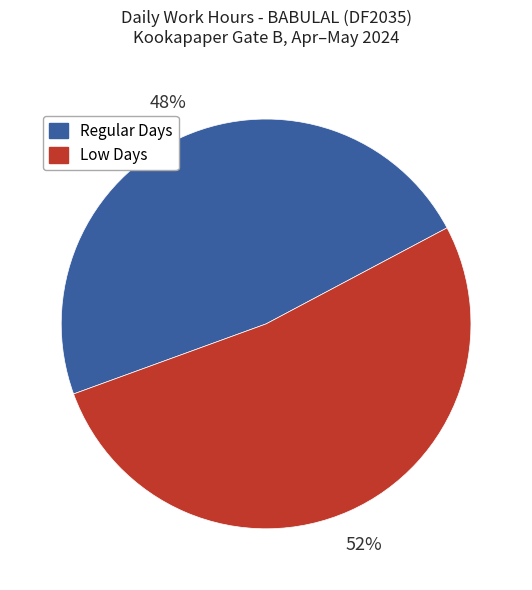

Count the number of slices in the pie.

2